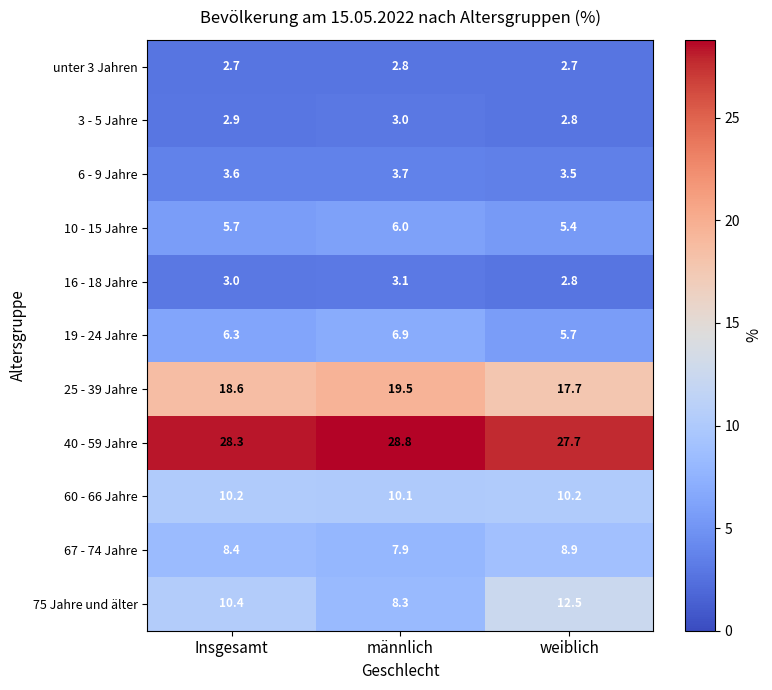

At which label does 40 - 59 Jahre first exceed 28?

Insgesamt